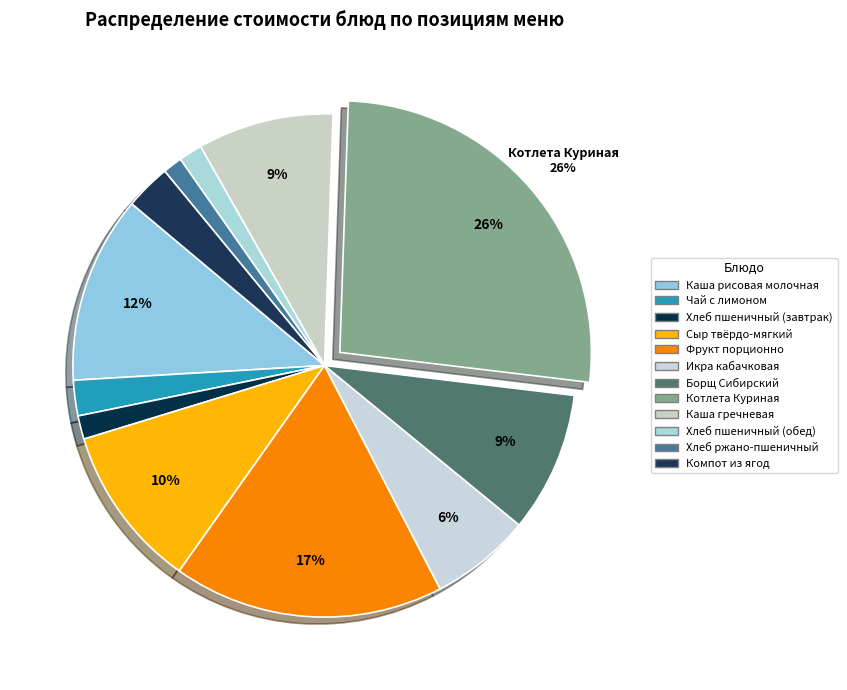

To the nearest percent, what is the difference between the largest and smallest slice percentages?

25%